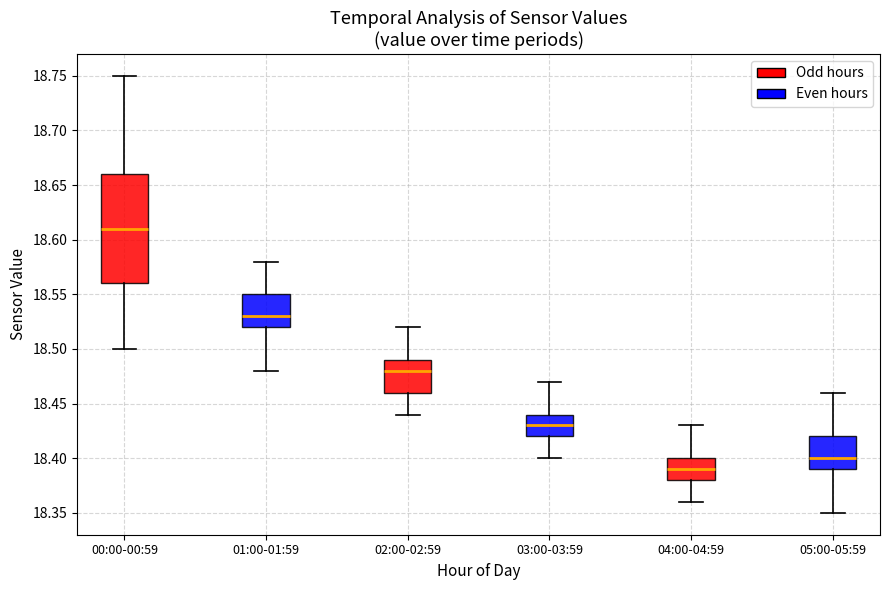

Reading left to right, transcribe this box plot: for each box, give where its median line is, the range the box spans, and where its two whiskers end, as read against the y-axis. The values are not printed on the chart, so give them approximately, as read against the axis.

00:00-00:59: median 18.61, box 18.56 to 18.66, whiskers 18.50 to 18.75
01:00-01:59: median 18.53, box 18.52 to 18.55, whiskers 18.48 to 18.58
02:00-02:59: median 18.48, box 18.46 to 18.49, whiskers 18.44 to 18.52
03:00-03:59: median 18.43, box 18.42 to 18.44, whiskers 18.40 to 18.47
04:00-04:59: median 18.39, box 18.38 to 18.40, whiskers 18.36 to 18.43
05:00-05:59: median 18.40, box 18.39 to 18.42, whiskers 18.35 to 18.46